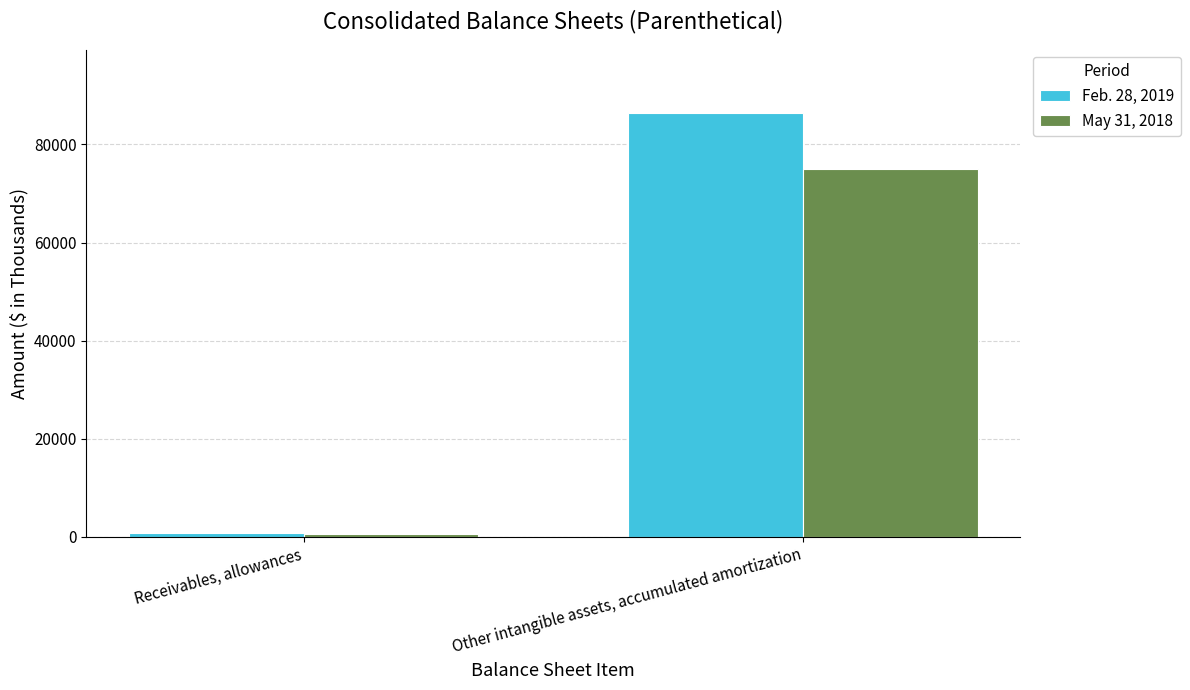

Which series has the largest range (max minus min)?

Feb. 28, 2019